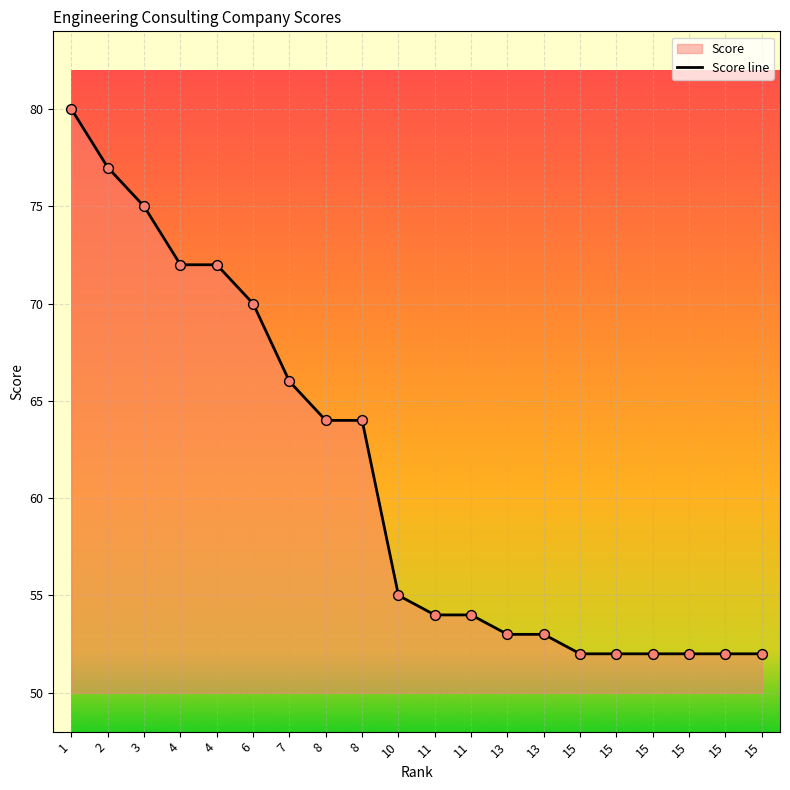

What is the ratio of the value at 1 to the value at 8?

1.2